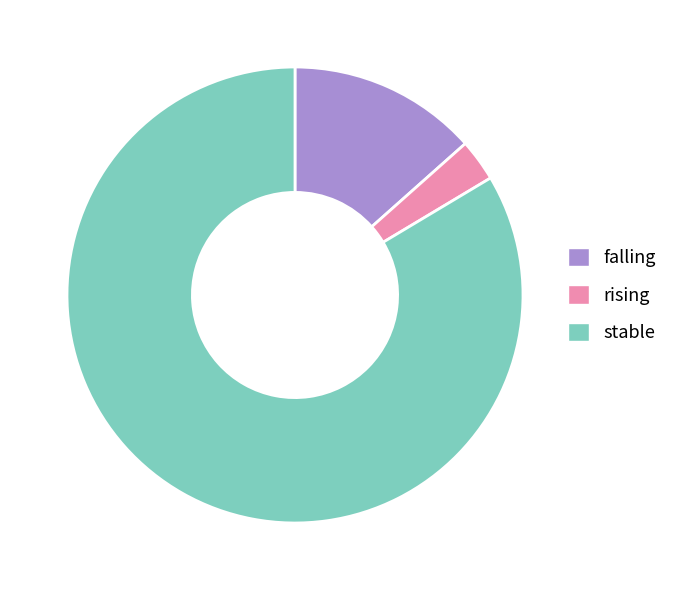

The rising slice represents 3% of the pie. True or false?

True